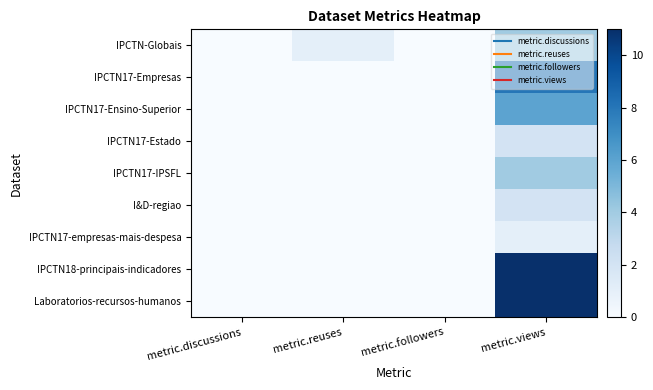

At how many categories does at least one series exceed 4?

1